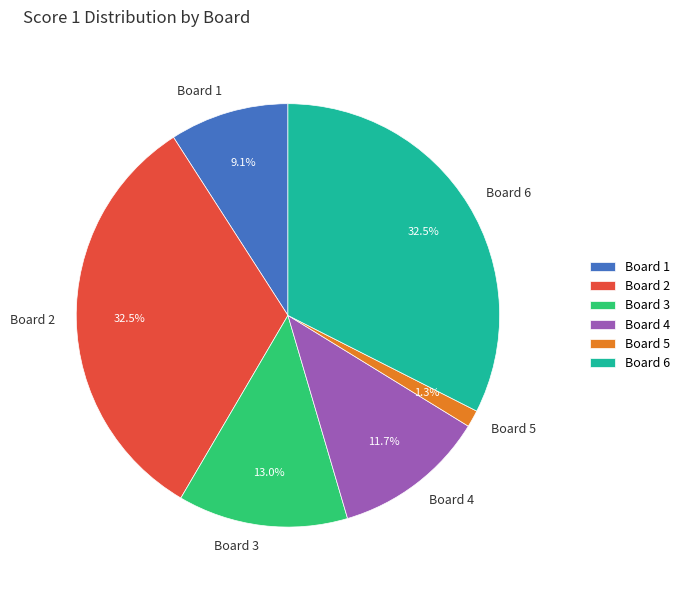

Does any single category account for the majority?

No